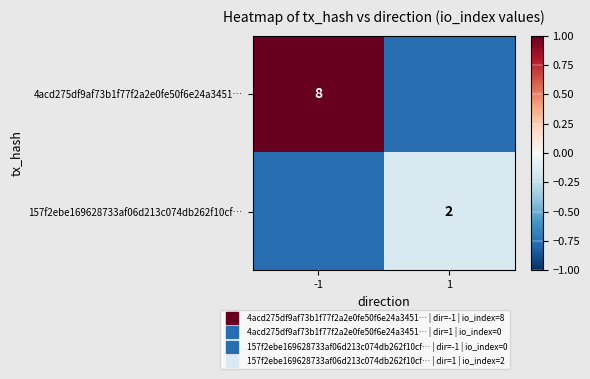

List the series in order of their peak value, highest first.

4acd275df9af73b1f77f2a2e0fe50f6e24a3451…, 157f2ebe169628733af06d213c074db262f10cf…